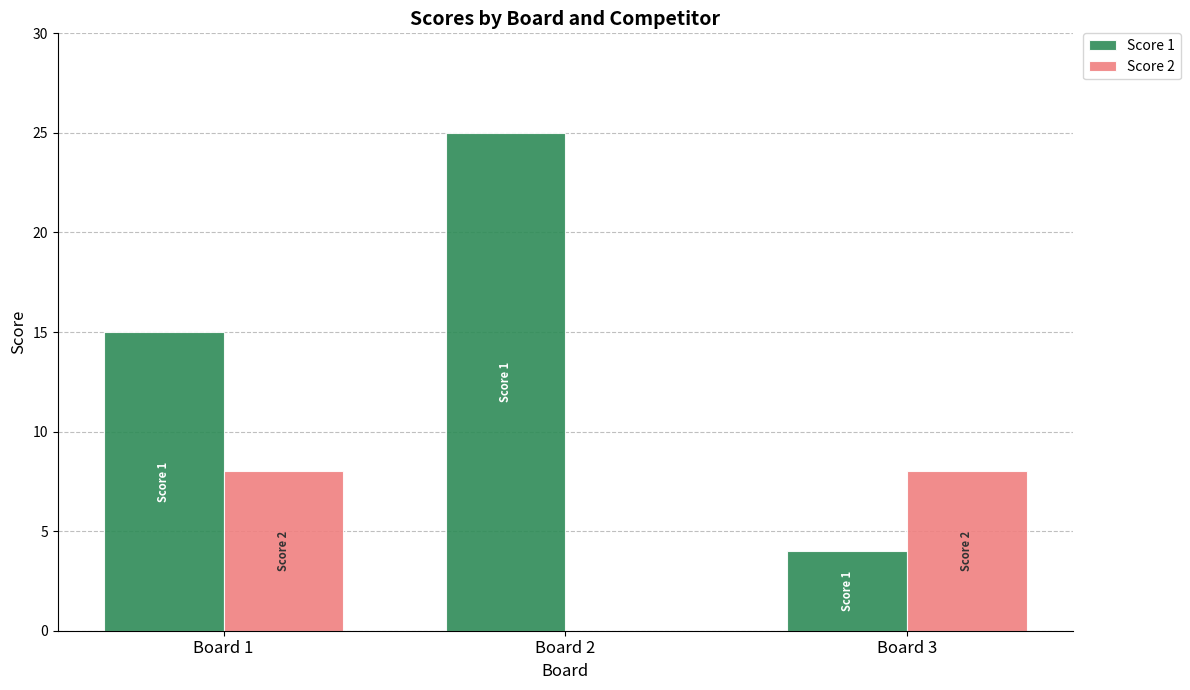

True or false: Score 2 has a value of 11 at Board 3.

False